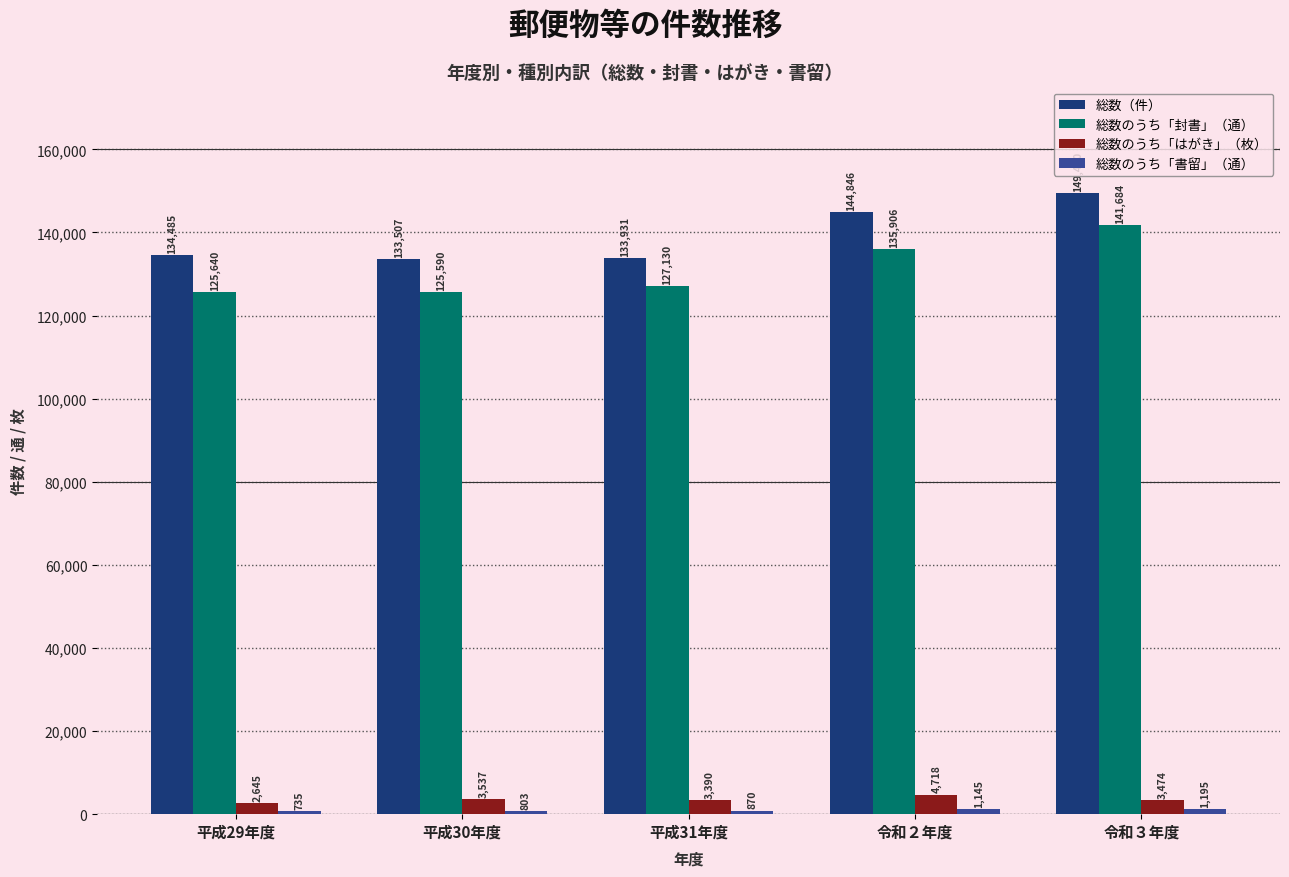

The 総数のうち「封書」（通） series shows 79079 at 平成31年度. True or false?

False